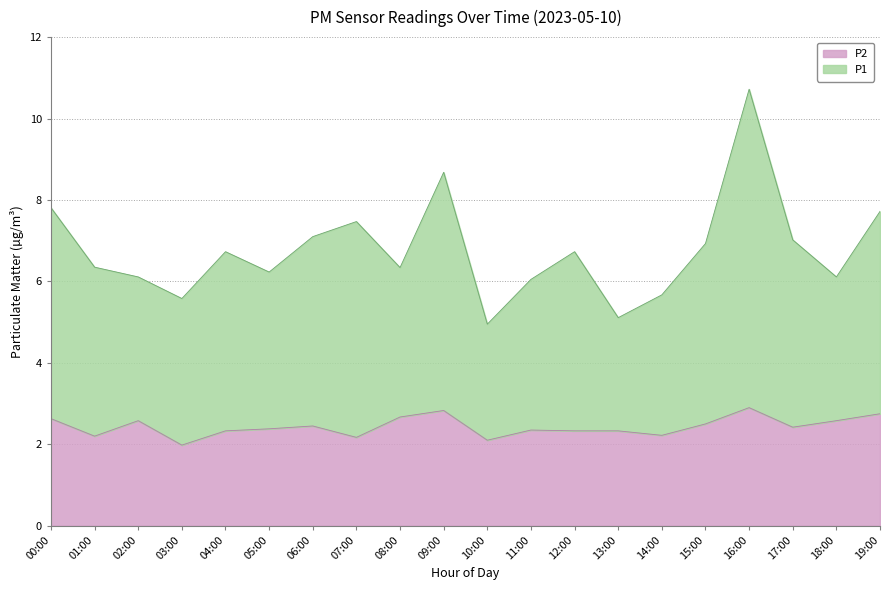

Which series changed the most between 03:00 and 17:00?

P1